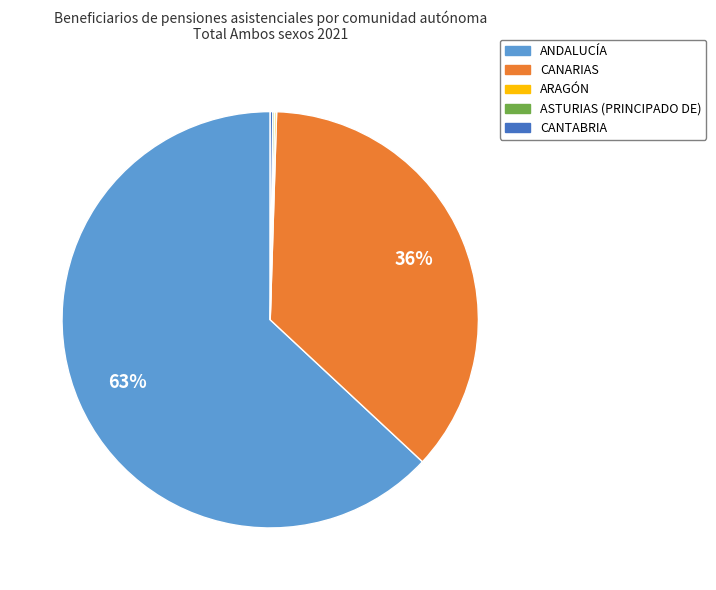

To the nearest percent, what is the average slice percentage?

20%